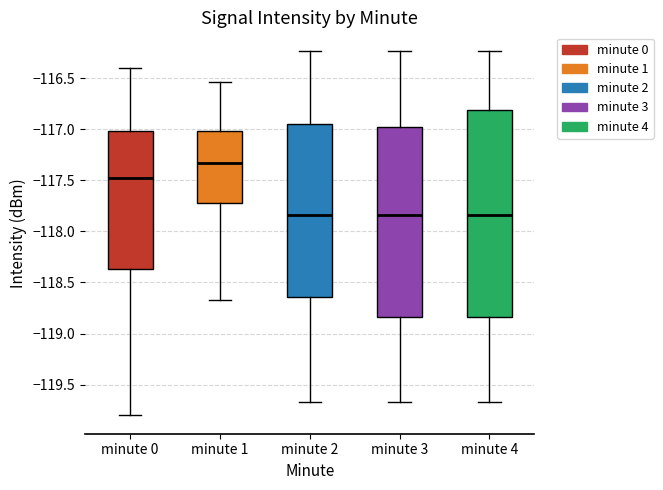

Reading left to right, transcribe this box plot: for each box, give where its median line is, the range the box spans, and where its two whiskers end, as read against the y-axis. The values are not printed on the chart, so give them approximately, as read against the axis.

minute 0: median -117.50, box -118.35 to -117.00, whiskers -119.80 to -116.40
minute 1: median -117.35, box -117.70 to -117.00, whiskers -118.65 to -116.55
minute 2: median -117.85, box -118.65 to -116.95, whiskers -119.65 to -116.25
minute 3: median -117.85, box -118.85 to -116.95, whiskers -119.65 to -116.25
minute 4: median -117.85, box -118.85 to -116.80, whiskers -119.65 to -116.25